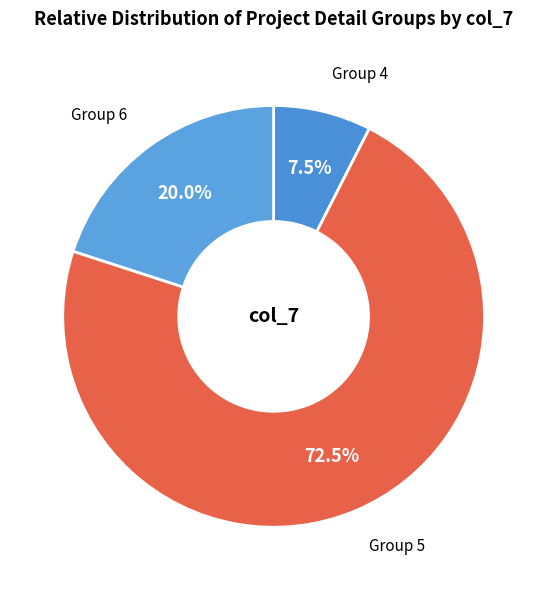

Count the number of slices in the pie.

3